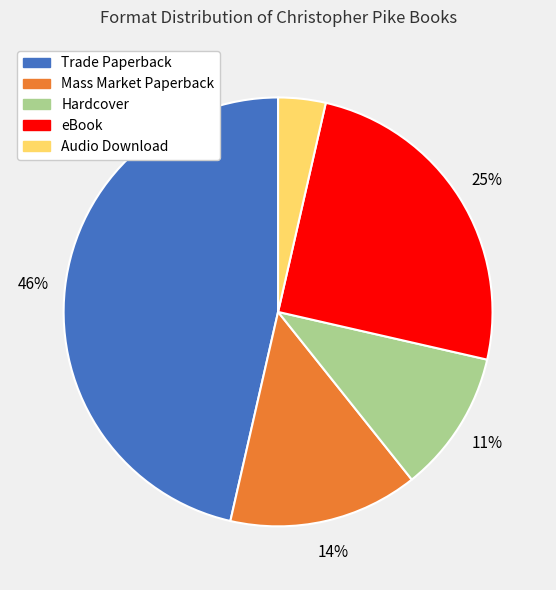

How many slices are in this pie chart?

5